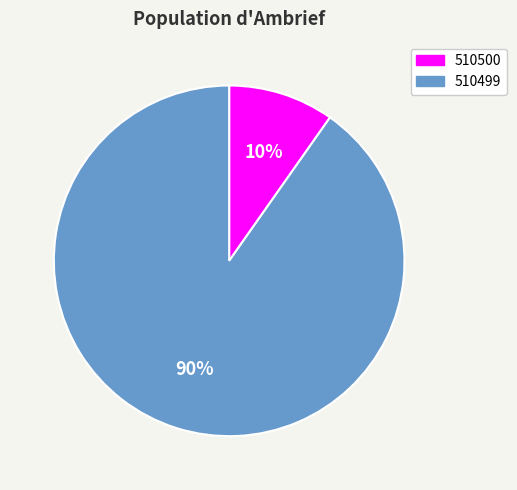

To the nearest percent, what percentage of the pie is 510499?

90%